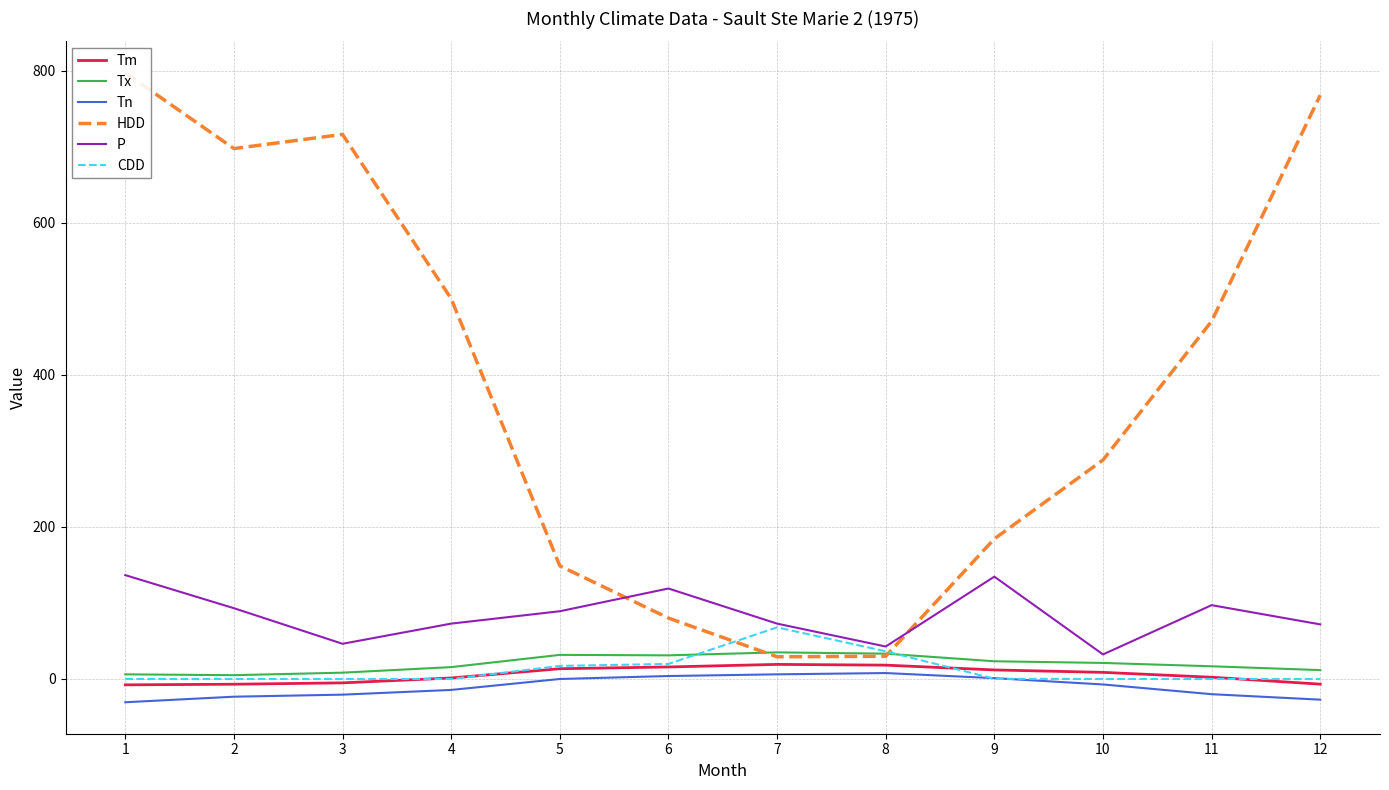

What is the total value across all series at 9?

355.5